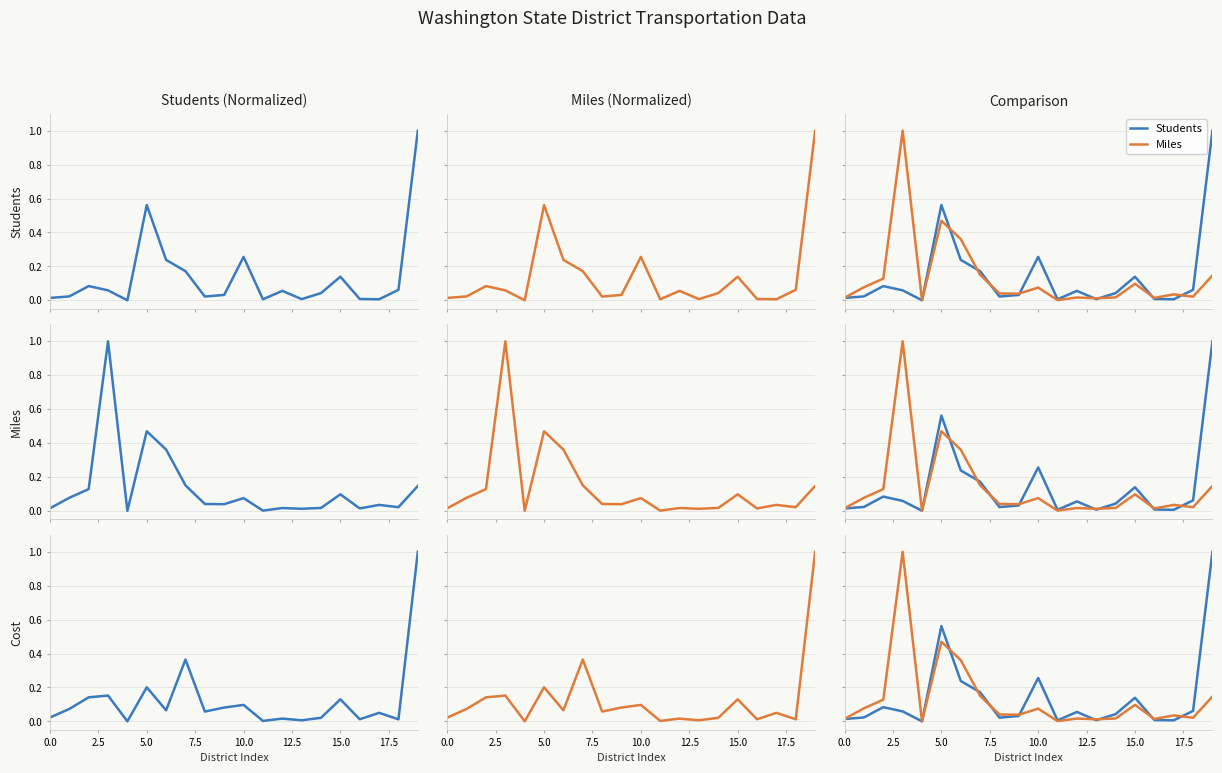

Is it true that Miles equals 0.8 at 5.0?

False